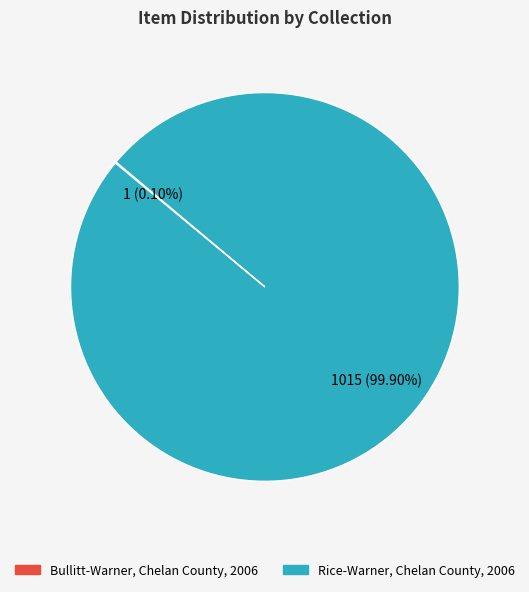

Which slice is the largest?

Rice-Warner, Chelan County, 2006